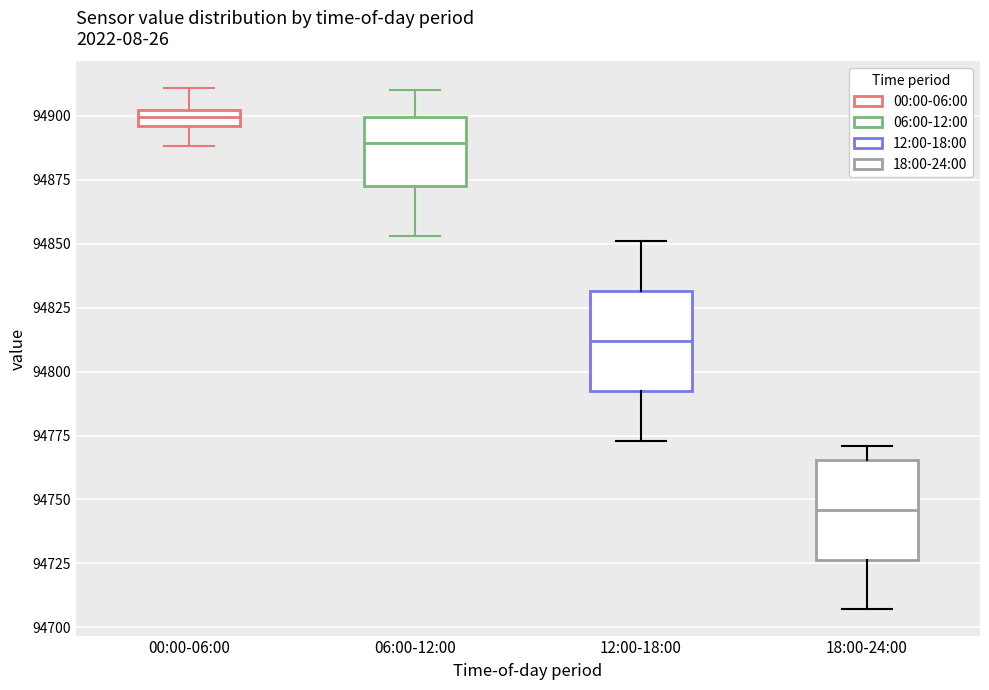

Which box has the lowest median line?

18:00-24:00